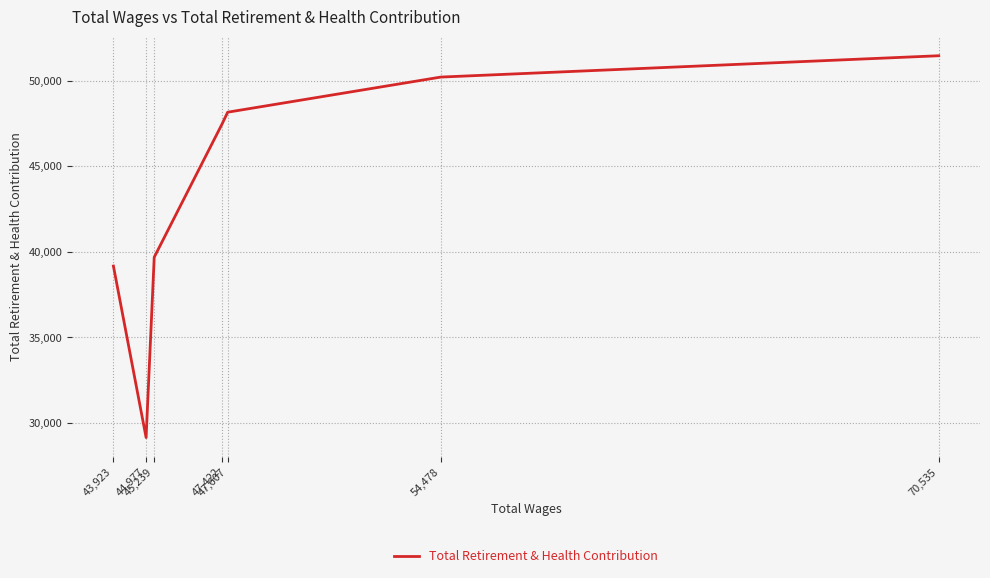

Reading right to left, list all the values displayed in this chart.

43,923=39168	44,977=29154	45,239=39686	47,422=47448	47,607=48152	54,478=50203	70,535=51449